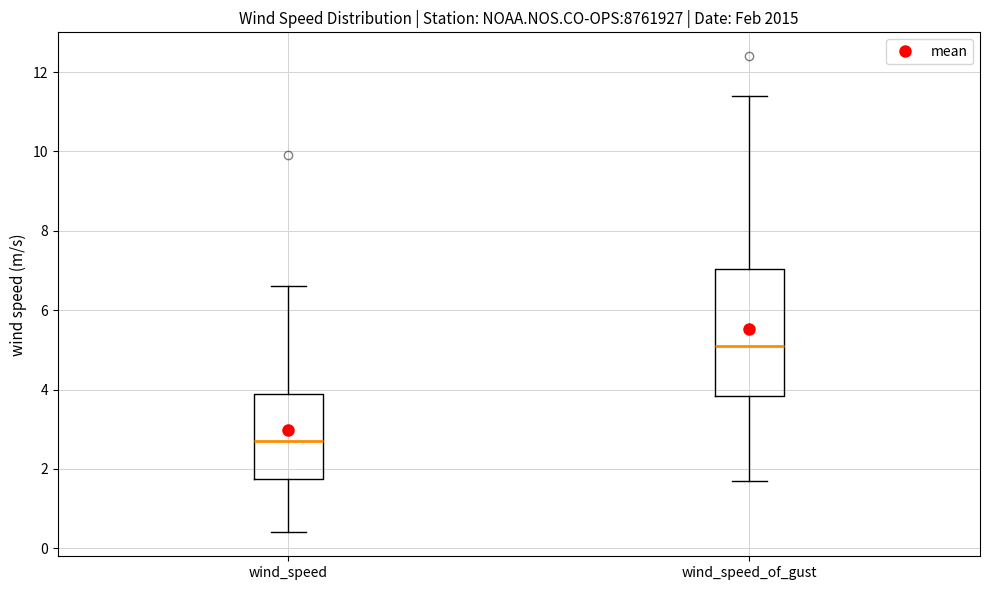

Reading left to right, transcribe this box plot: for each box, give where its median line is, the range the box spans, and where its two whiskers end, as read against the y-axis. The values are not printed on the chart, so give them approximately, as read against the axis.

wind_speed: median 2.8, box 1.8 to 4.0, whiskers 0.4 to 6.6
wind_speed_of_gust: median 5.2, box 3.8 to 7.0, whiskers 1.8 to 11.4